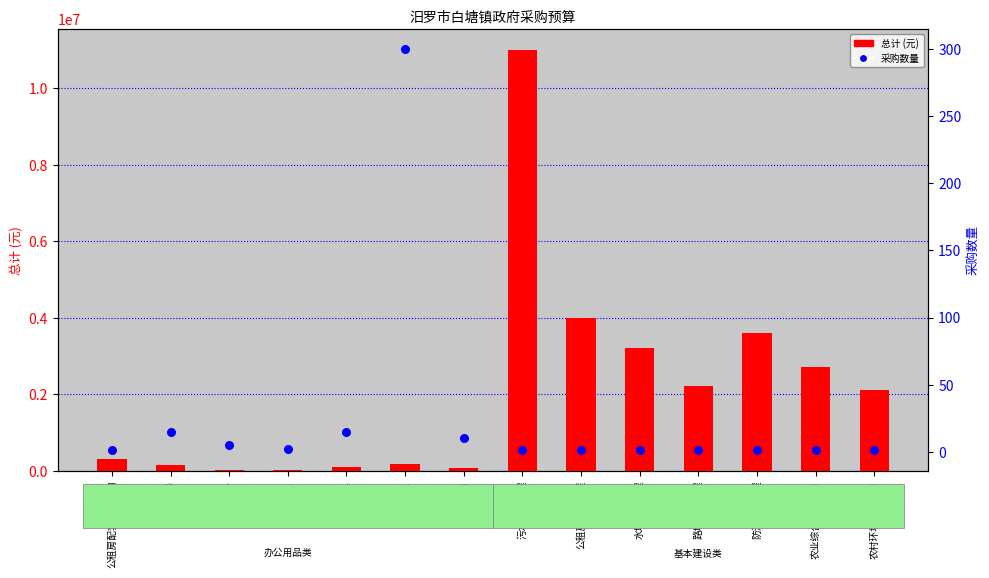

Is the value of 总计 (元) at 公租房配套工程 greater than the value of 采购数量 at 办公电器?

Yes